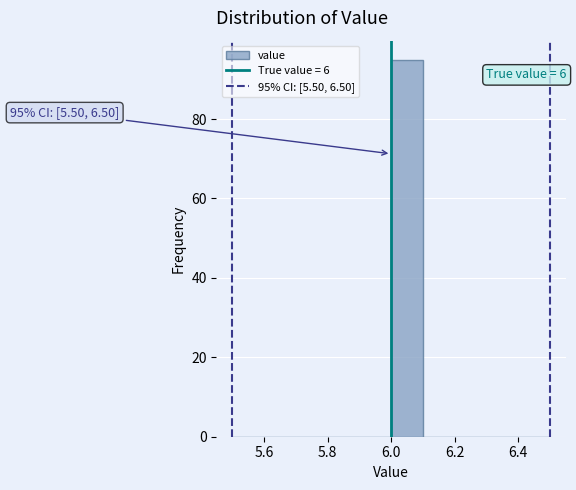

Over which range of the x-axis is the bar tallest?

6.0 to 6.1